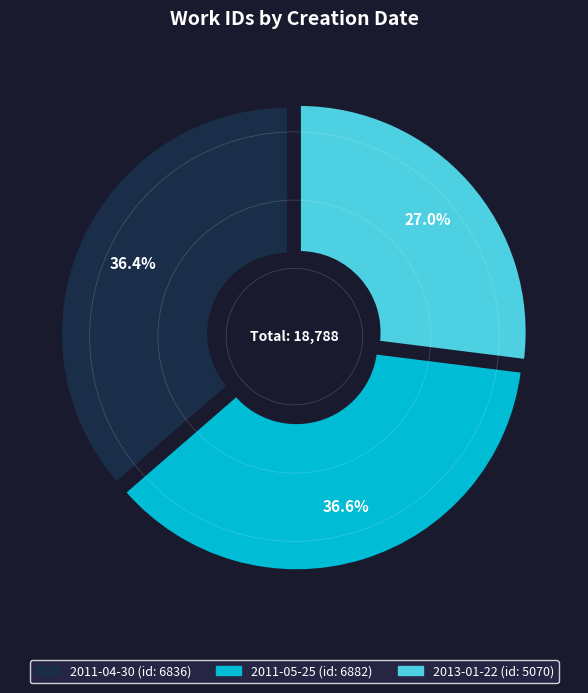

What is the ratio of the value at 2011-05-25 to the value at 2013-01-22?

1.4